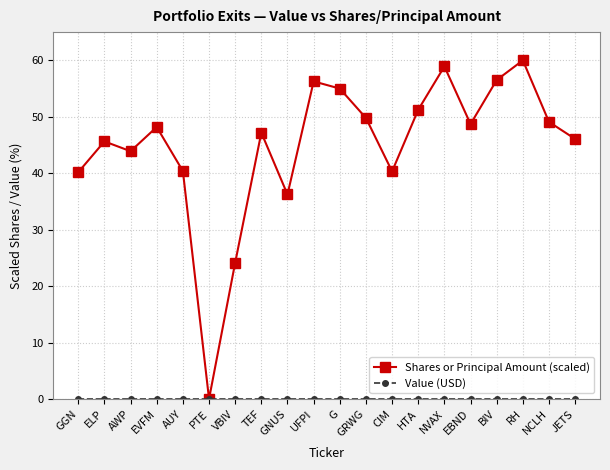

Which series changed the most between HTA and JETS?

Shares or Principal Amount (scaled)